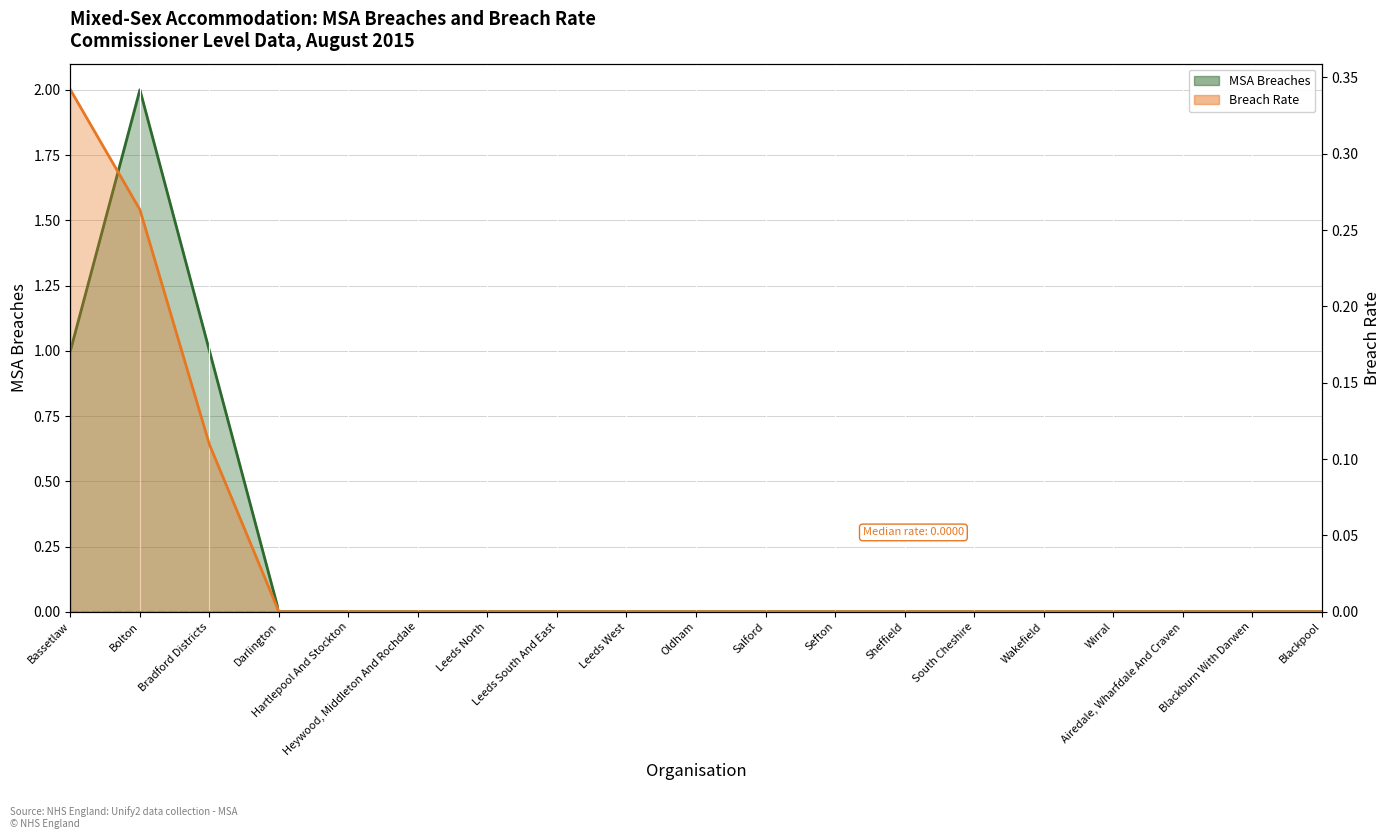

How many lines are shown in the chart?

2